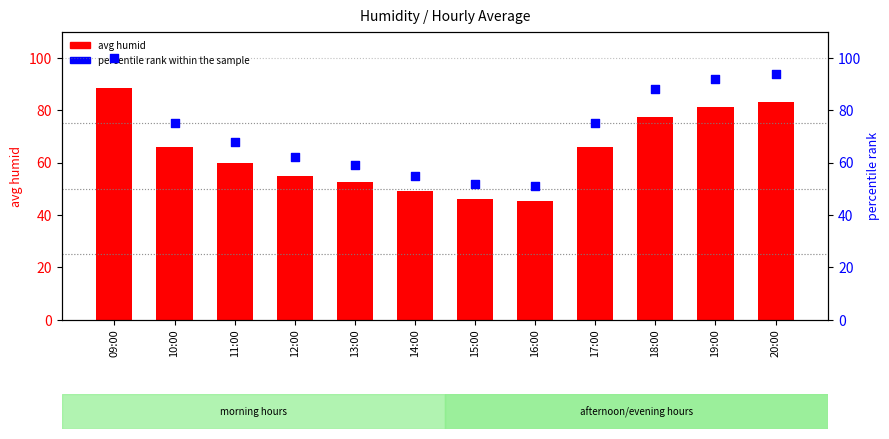

Which series has the widest spread of Y values?

percentile rank within the sample